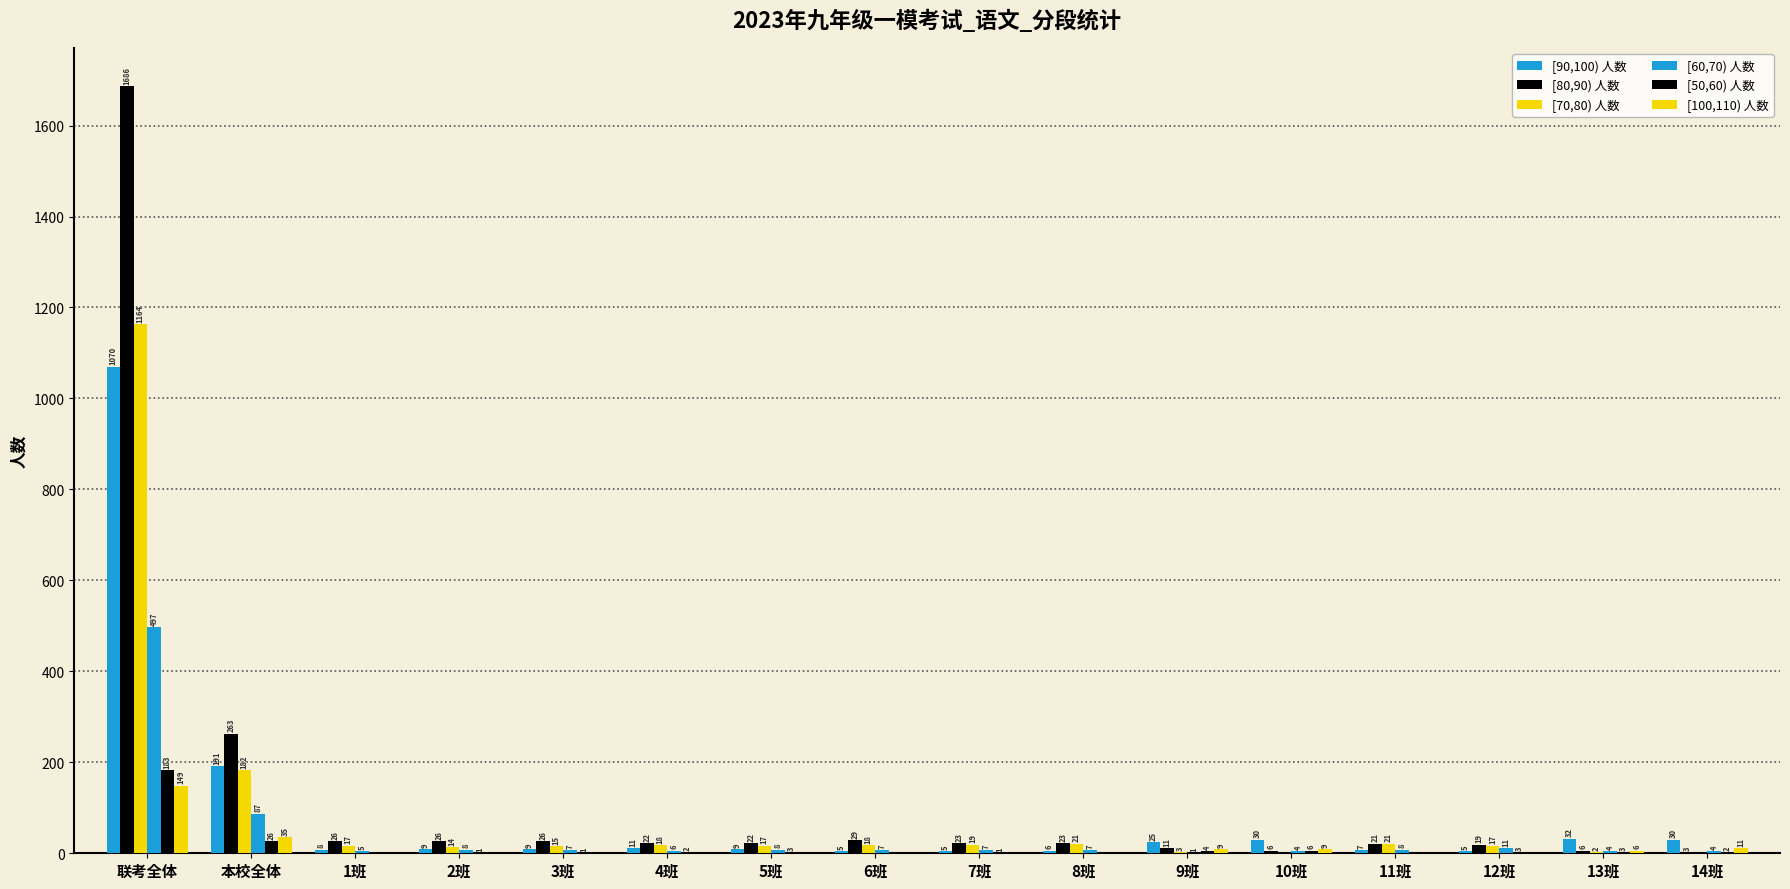

List the series in order of their peak value, highest first.

[80,90) 人数, [70,80) 人数, [90,100) 人数, [60,70) 人数, [50,60) 人数, [100,110) 人数